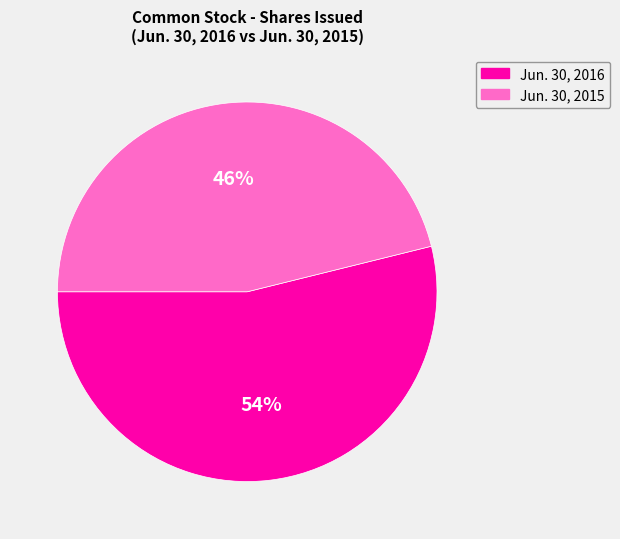

Which category has the biggest portion of the pie?

Jun. 30, 2016